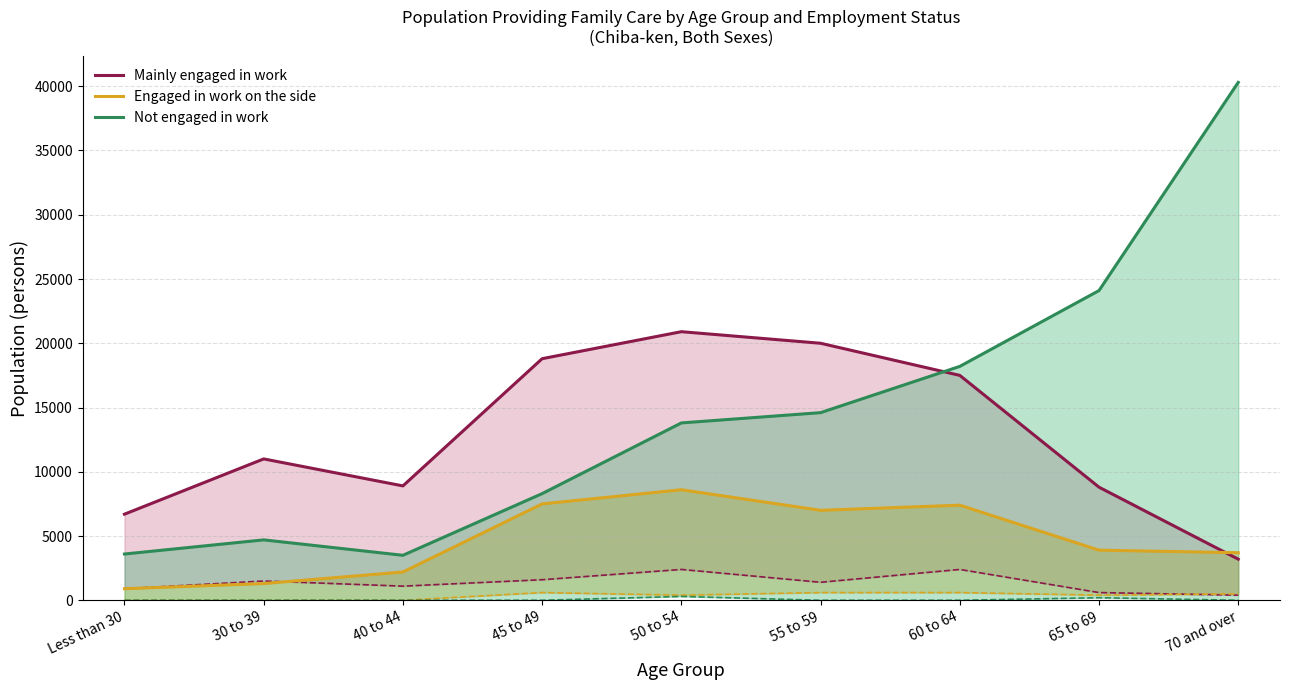

What is the difference between the highest and lowest values at 30 to 39?

9700